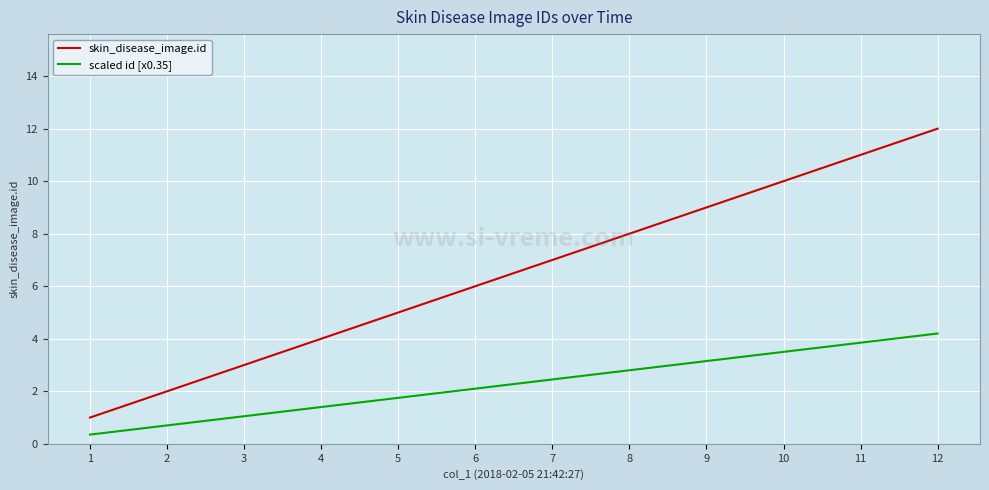

What is the difference between the second highest and minimum values in the scaled id [x0.35] series?

3.5